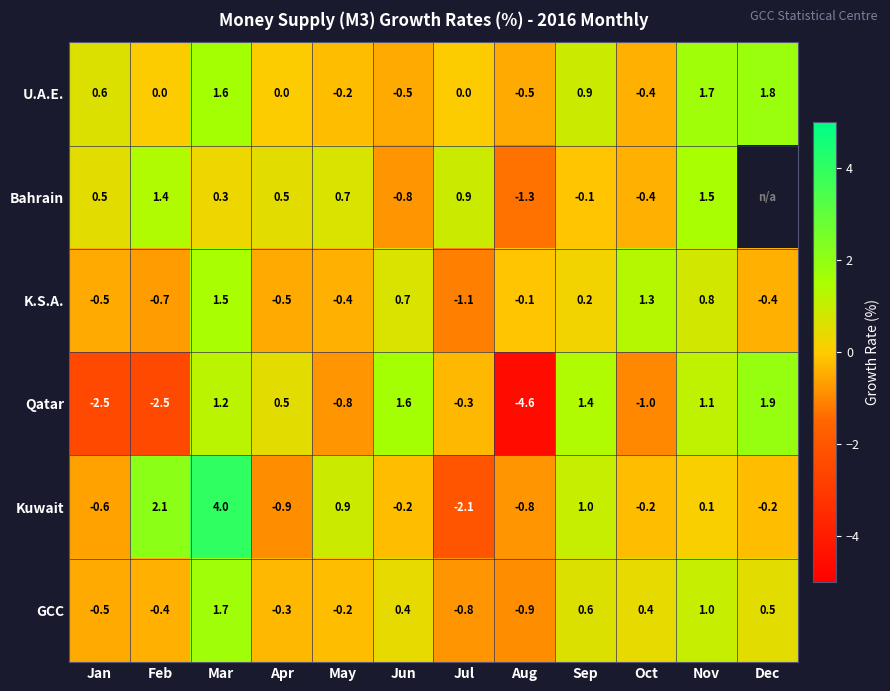

At how many categories does at least one series exceed -3?

12